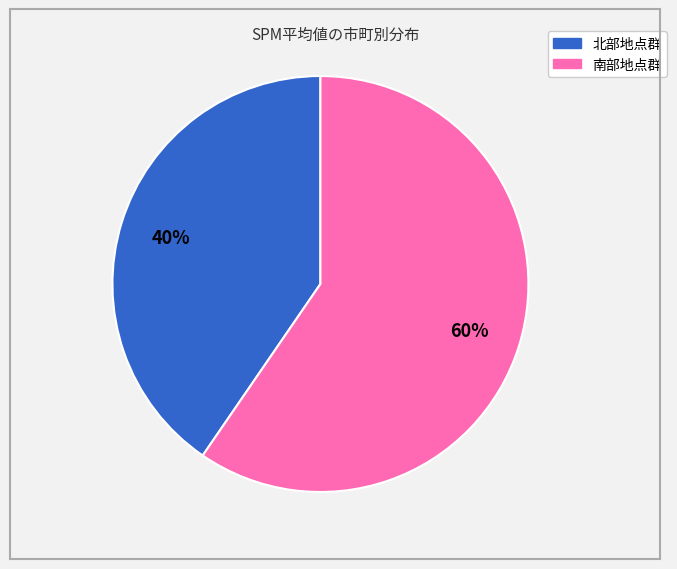

Is there any slice that represents more than half of the pie?

Yes